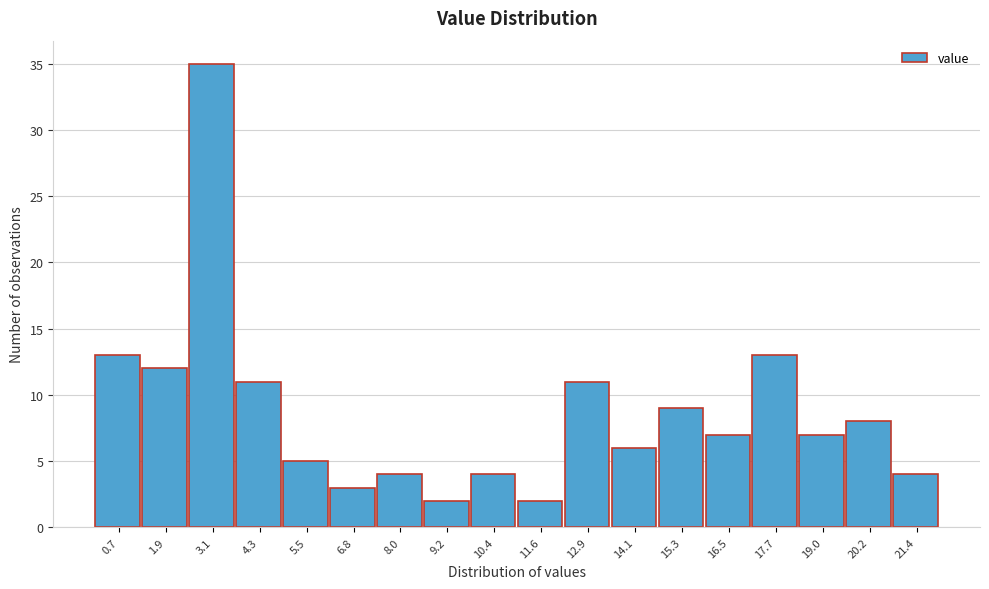

Which range on the x-axis has the tallest bar?

2.4 to 3.8